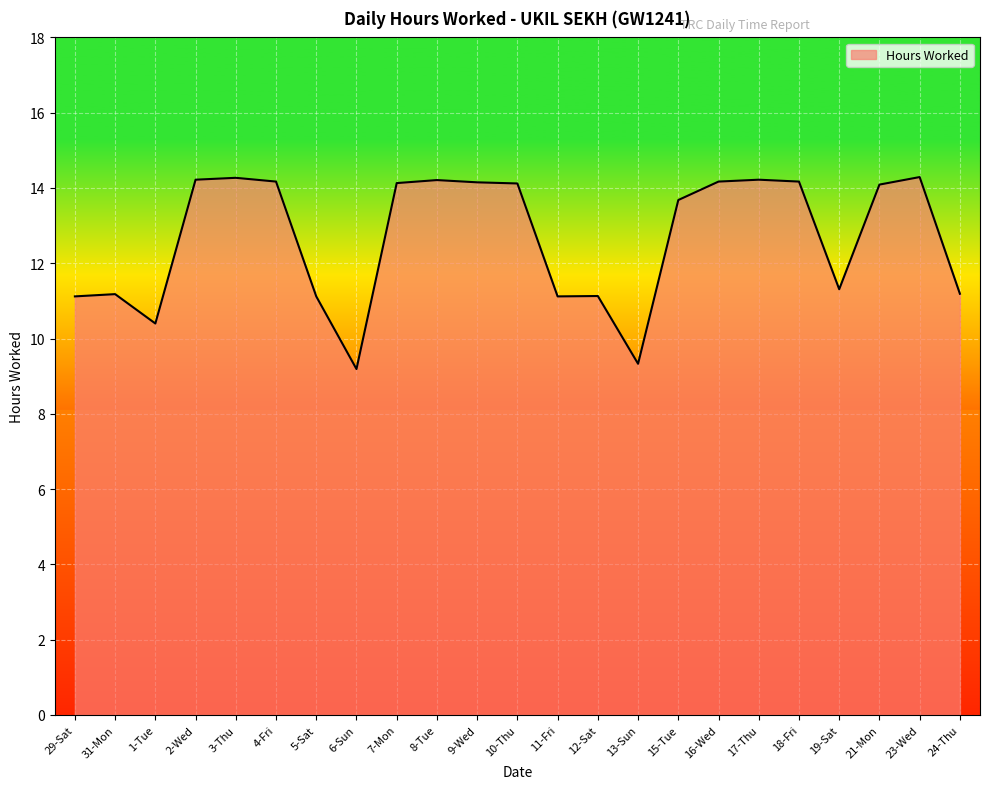

The value at 23-Wed is 14.3. True or false?

True